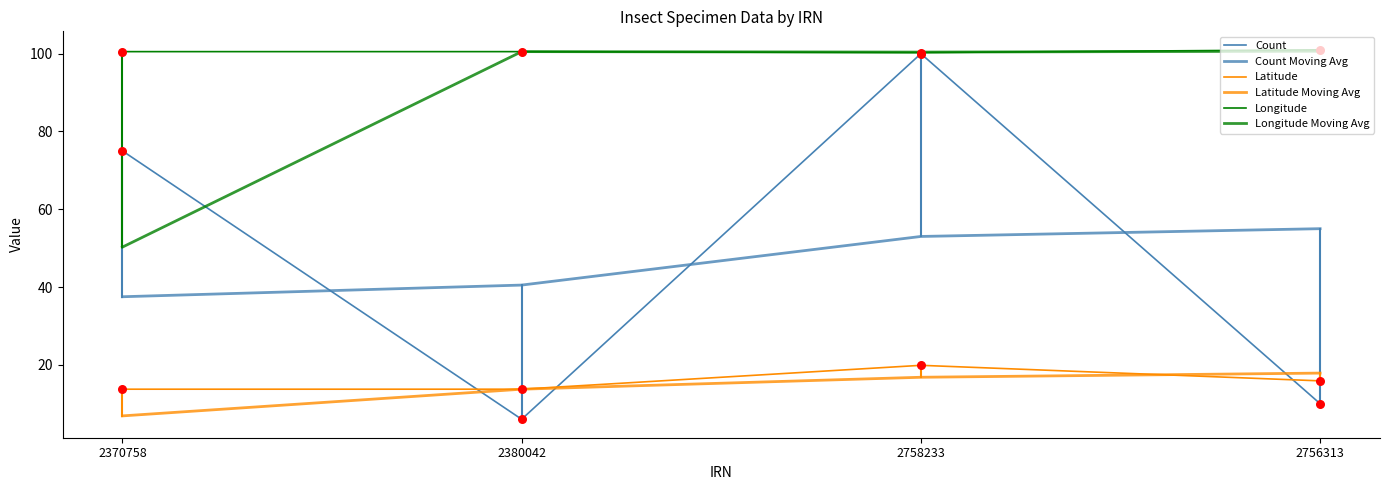

Is the value of Latitude at 2756313 greater than the value of Longitude at 2370758?

No